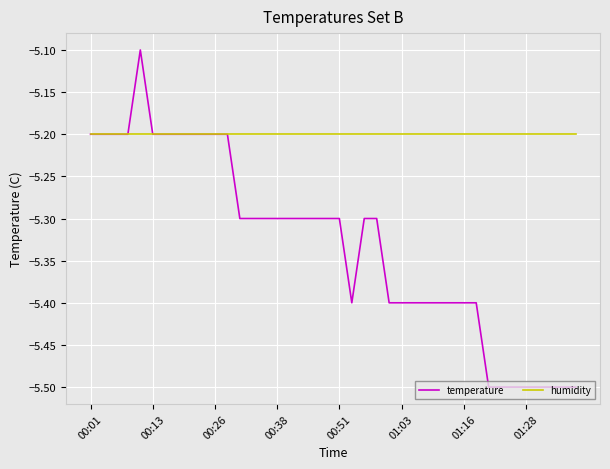

Rank the series by their average value, from highest to lowest.

humidity, temperature